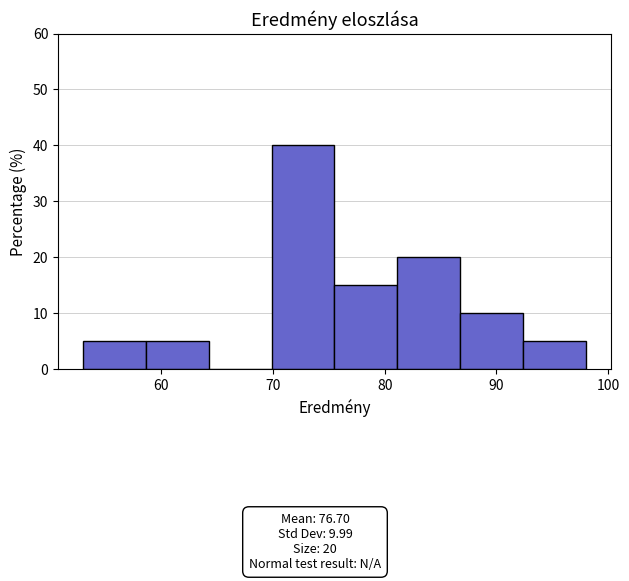

Over which range of the x-axis is the bar tallest?

70 to 76